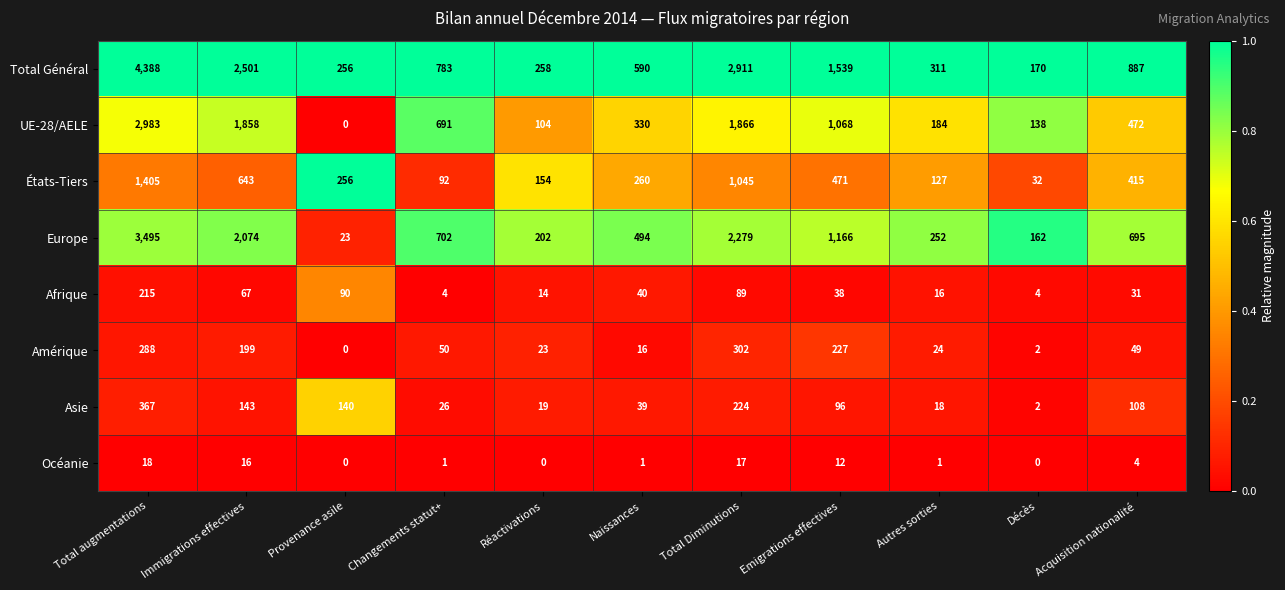

The value of Amérique at Autres sorties is 24. True or false?

True